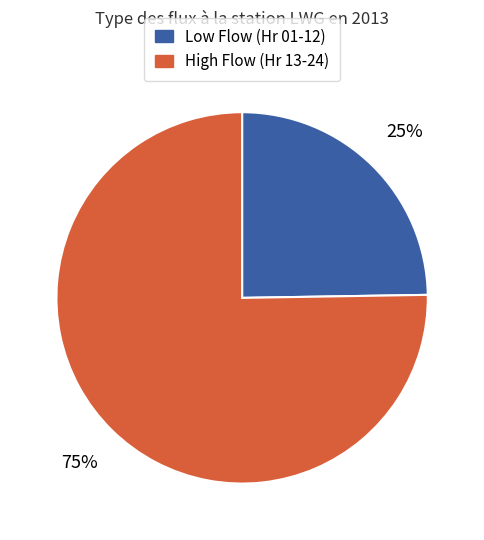

How many segments does this pie chart have?

2